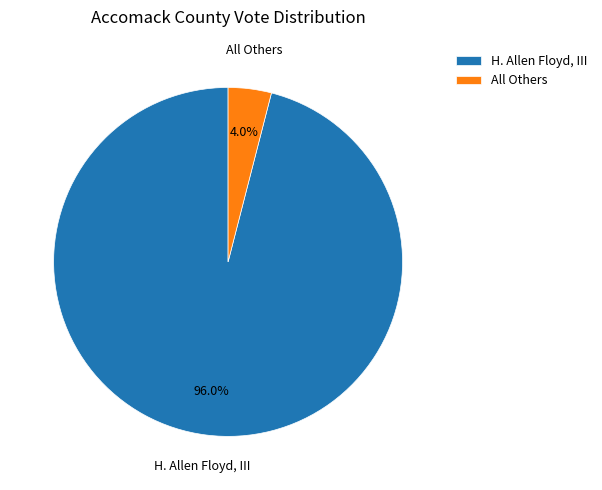

Does H. Allen Floyd, III account for over 50% of the chart?

Yes